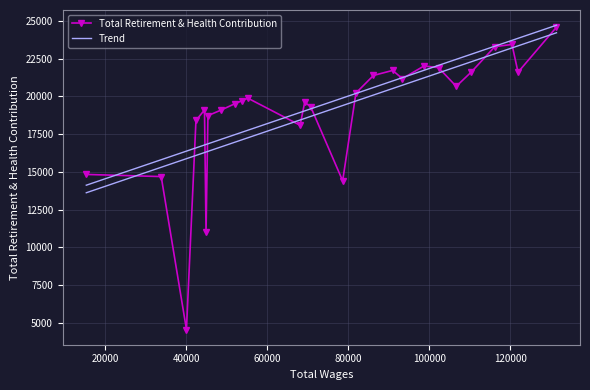

List the labels in order of value, smallest first.

40079, 44913, 78639, 33843, 15351, 68131, 42426, 45384, 48669, 44529, 70734, 51993, 69267, 53706, 55243, 81917, 106677, 93376, 86244, 121929, 110437, 90987, 102299, 98722, 116205, 120436, 131426